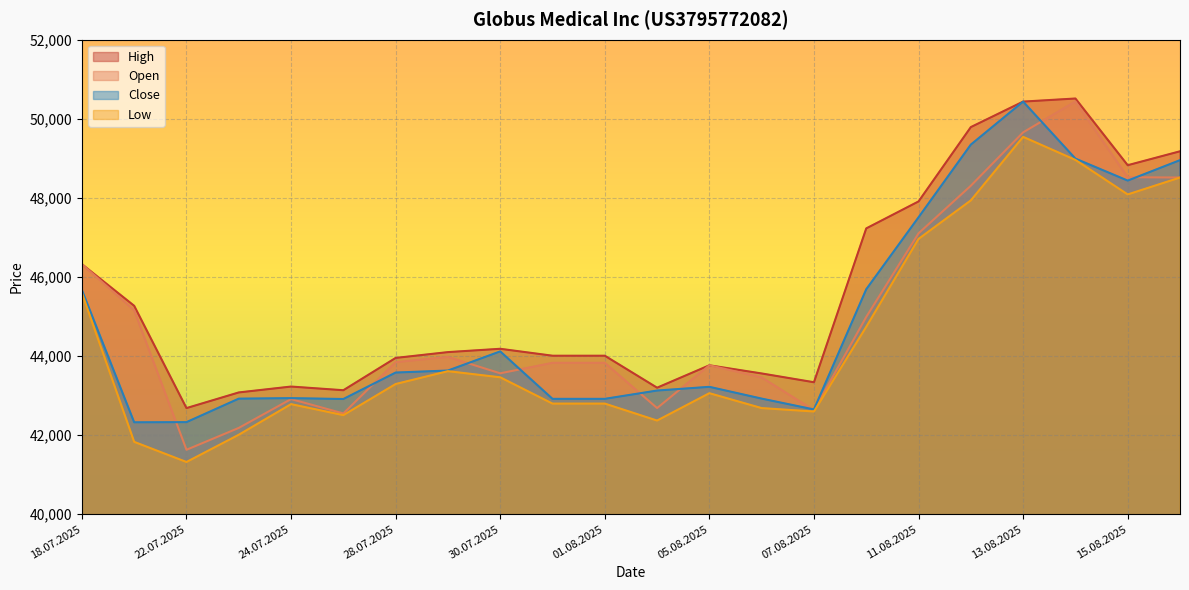

Which series has the largest total across all categories?

High